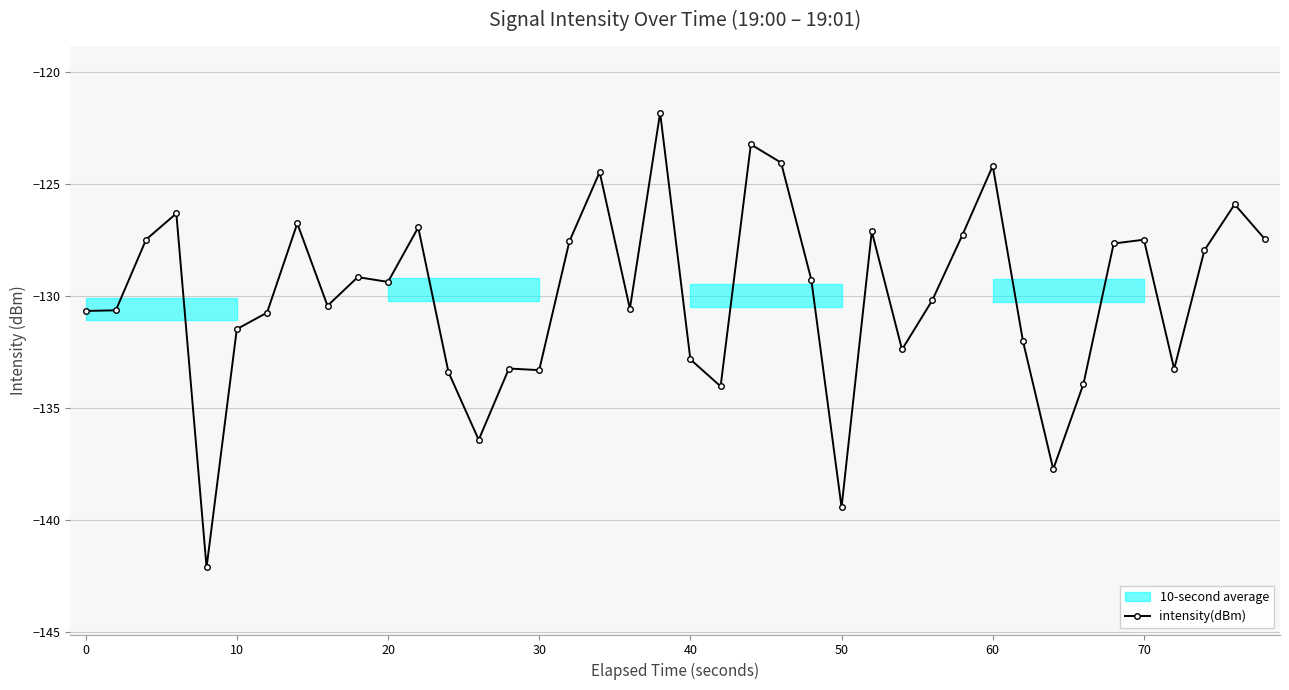

What is the minimum value for intensity(dBm)?

-142.1